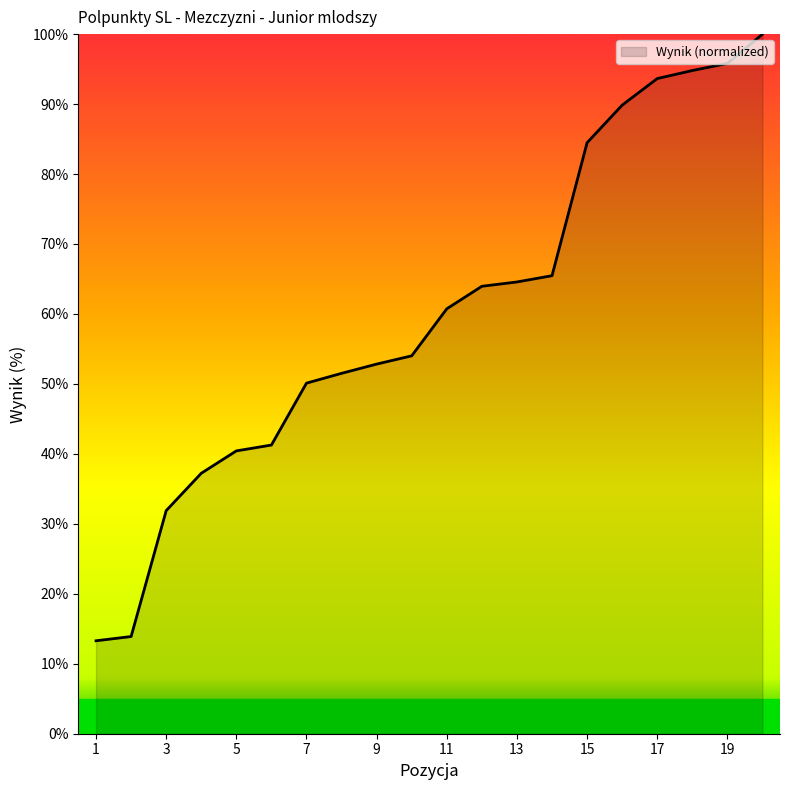

What is the difference between the maximum and minimum values?

86.7